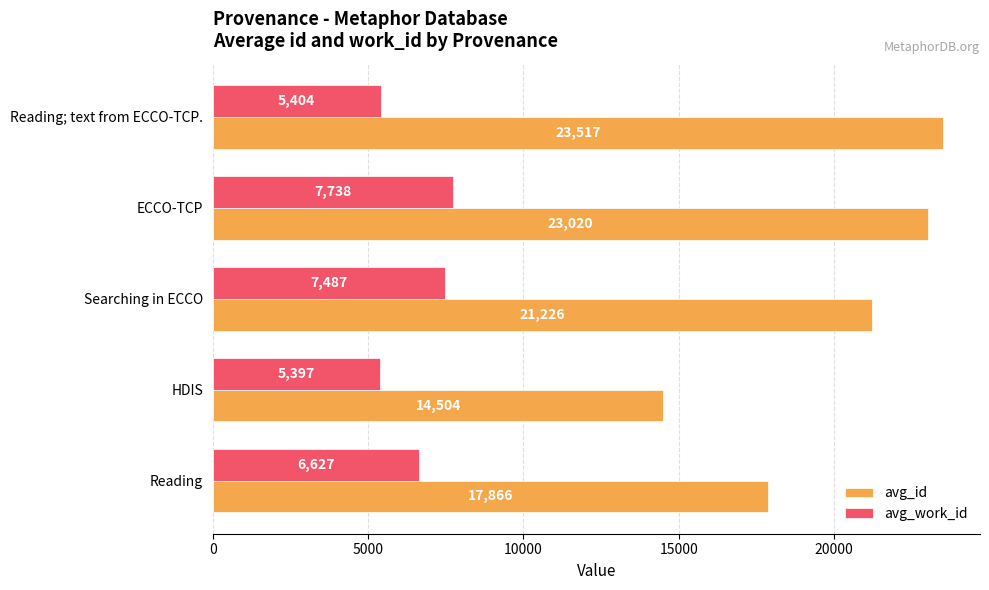

Which series has the widest spread of values?

avg_id